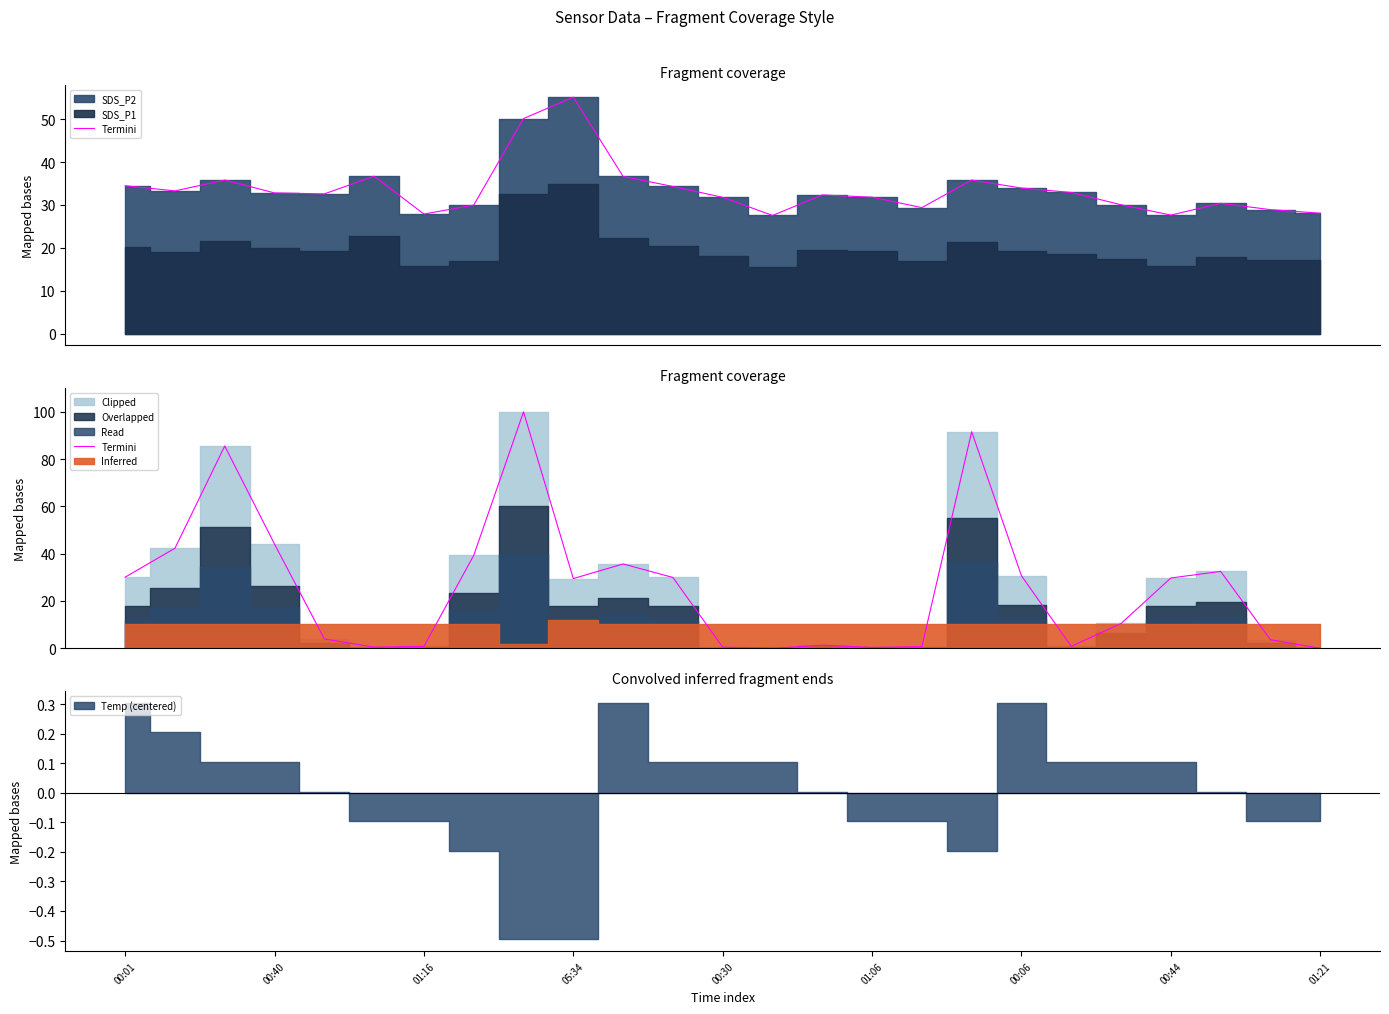

True or false: the data shows 30.0 at 11.

True